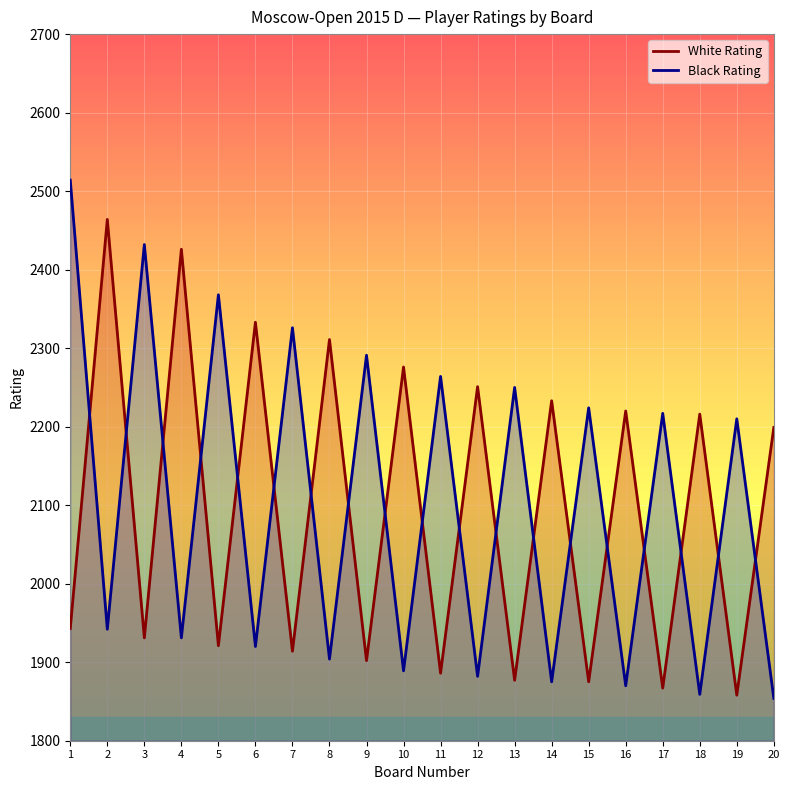

At which category does the chart reach its peak across all series?

1